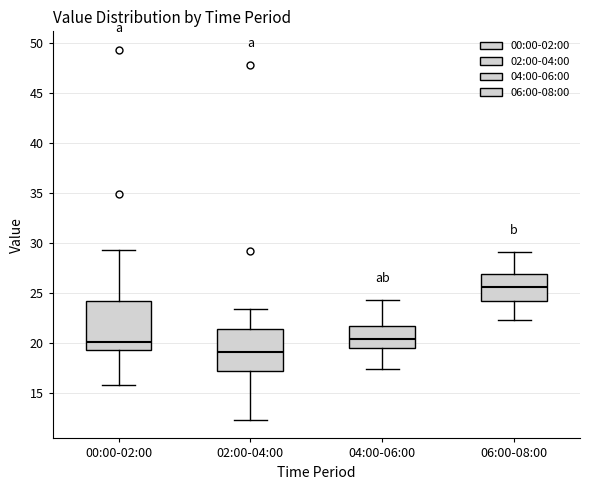

Reading left to right, read every box against the y-axis: the position of its median line, the range the box covers, and the ends of its whiskers. The values are not printed on the chart, so give them approximately, as read against the axis.

00:00-02:00: median 20.0, box 19.5 to 24.0, whiskers 16.0 to 29.5
02:00-04:00: median 19.0, box 17.0 to 21.5, whiskers 12.5 to 23.5
04:00-06:00: median 20.5, box 19.5 to 21.5, whiskers 17.5 to 24.5
06:00-08:00: median 25.5, box 24.0 to 27.0, whiskers 22.5 to 29.0